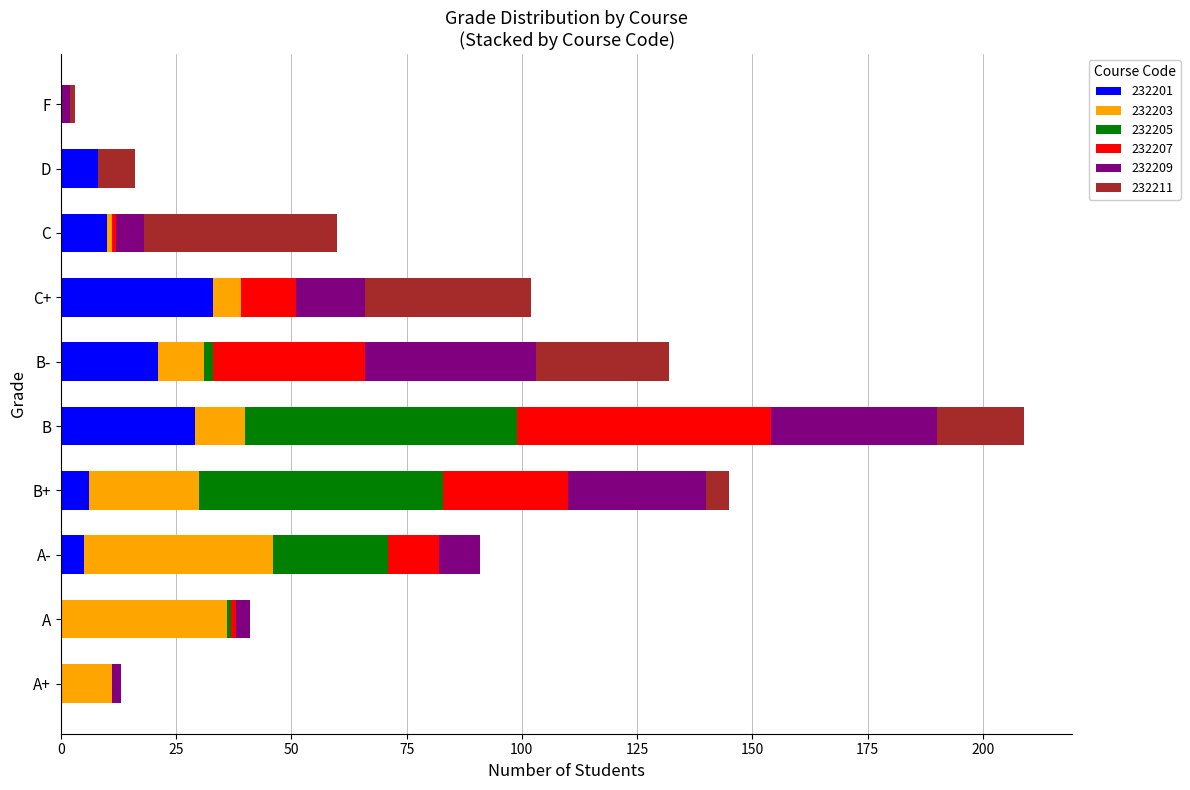

At which category is the sum across all series the highest?

B